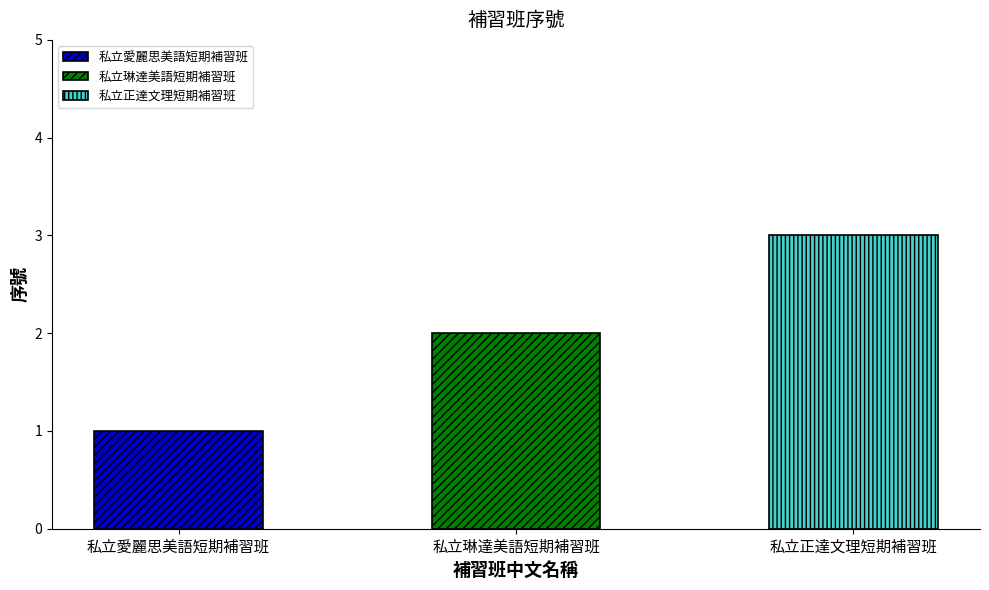

Rank the categories by value from lowest to highest.

私立愛麗思美語短期補習班, 私立琳達美語短期補習班, 私立正達文理短期補習班